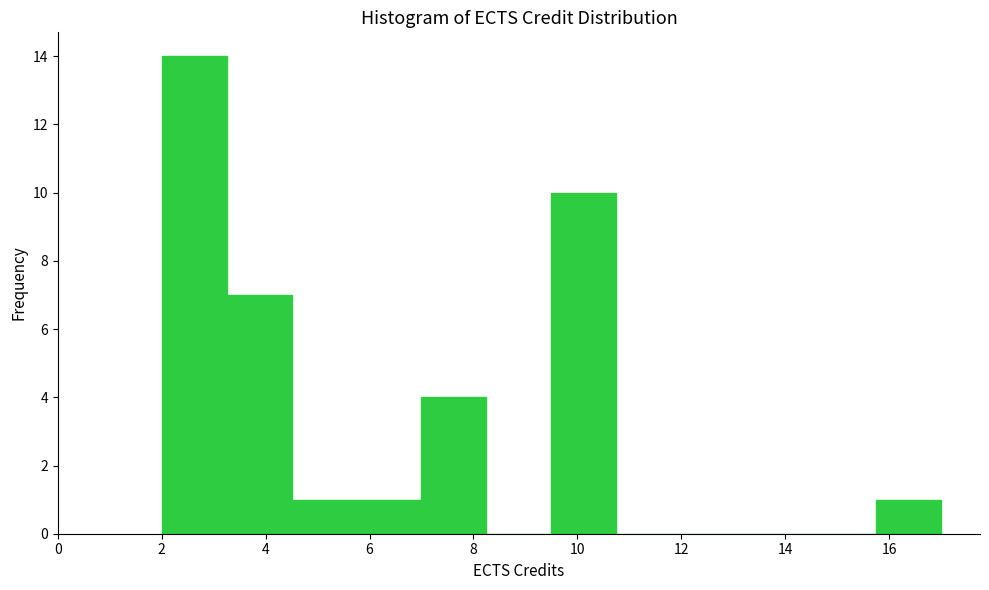

What is the height of the bar covering 5.75 to 7.00 on the x-axis? Neither the bar edges nor the heights are printed on the chart, so give them approximately, as read against the axes.

1